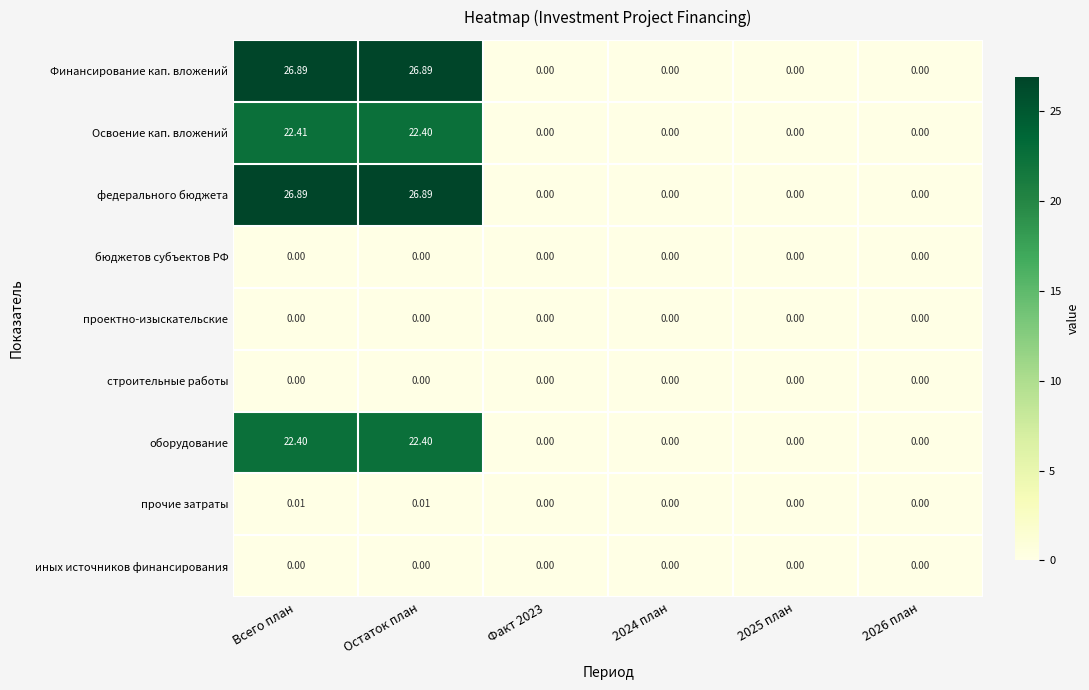

Is the value of Освоение кап. вложений at 2024 план greater than the value of федерального бюджета at Остаток план?

No